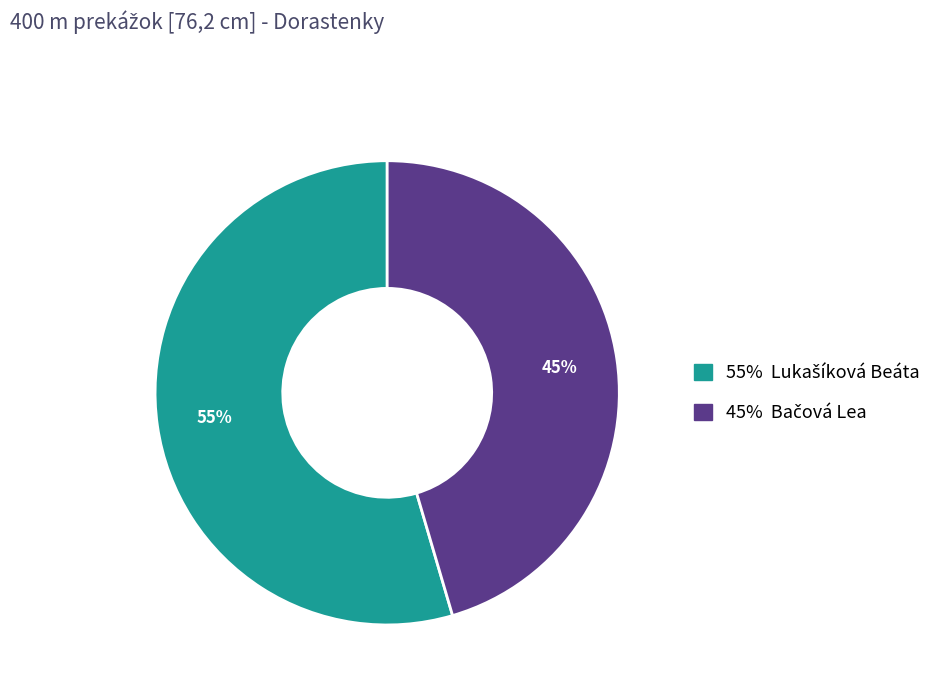

Does any single category account for the majority?

Yes